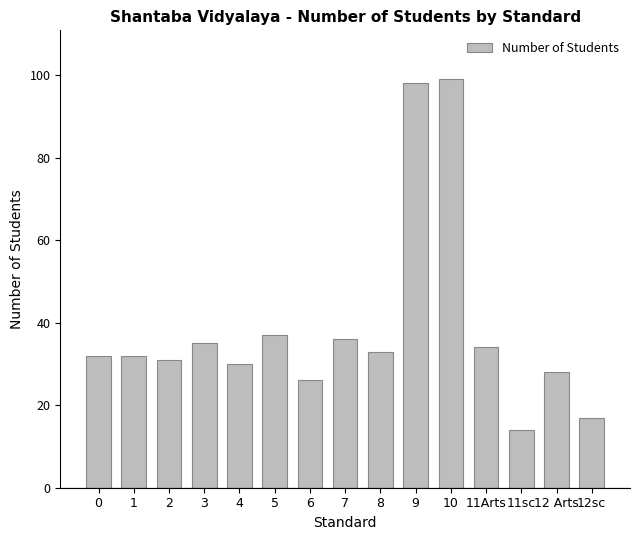

Reading left to right, what are all the values shown in this chart?

32	32	31	35	30	37	26	36	33	98	99	34	14	28	17